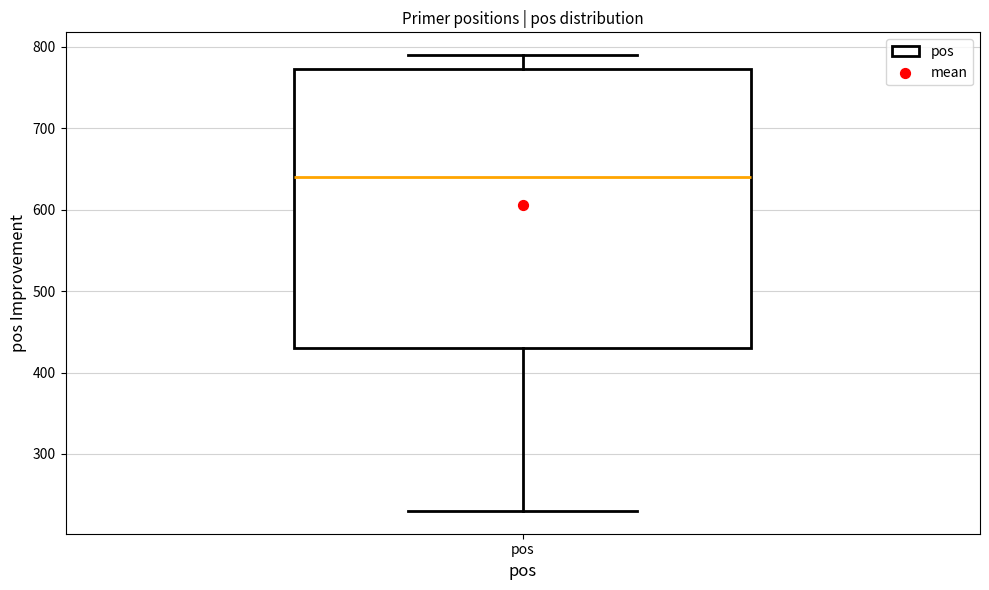

Read this box plot against the y-axis: the position of the median line, the range covered by the box, and the ends of both whiskers. The values are not printed on the chart, so give them approximately, as read against the axis.

median 640, box 430 to 770, whiskers 230 to 790